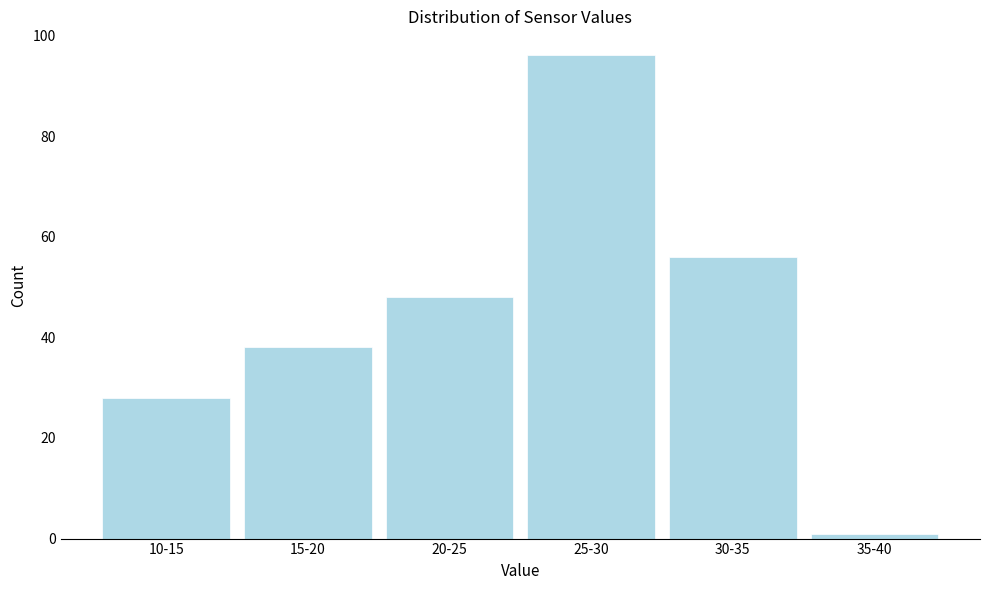

Reading left to right, extract all data points from this chart.

28	38	48	96	56	1